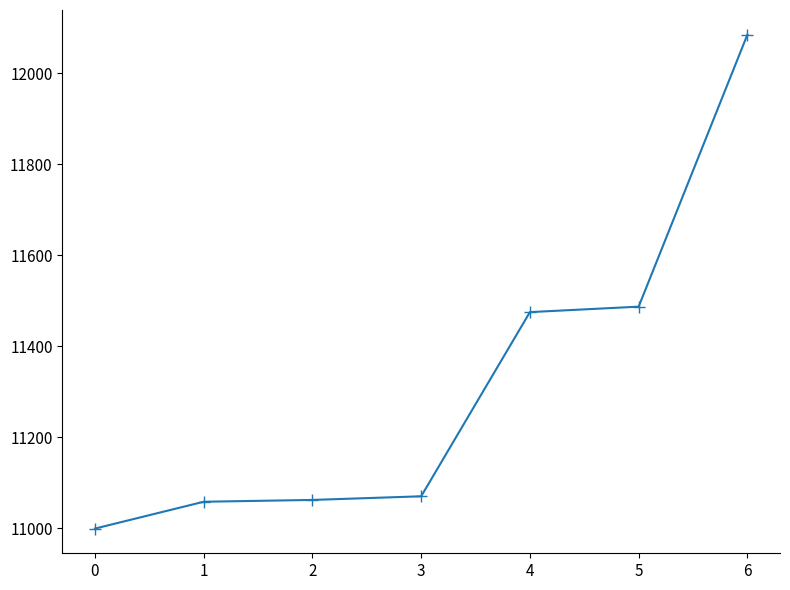

How many data points are less than 11070?

3